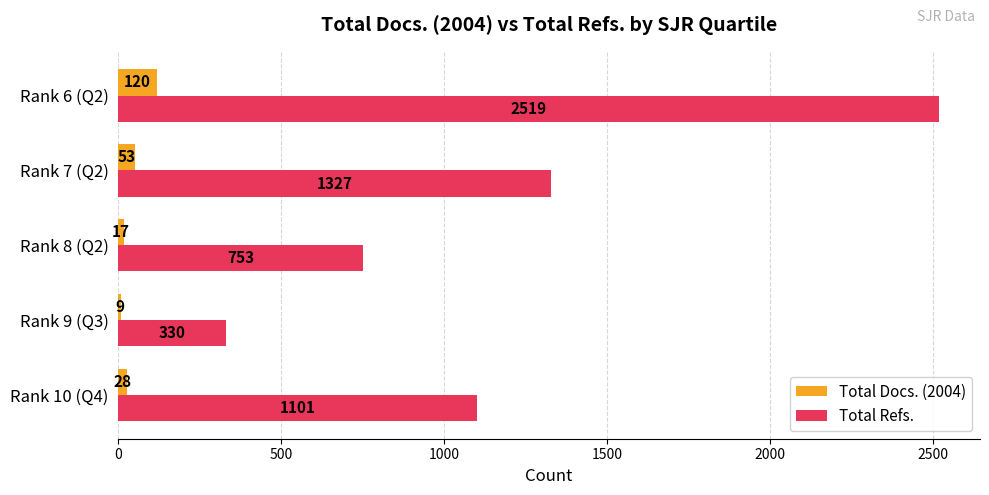

What is the difference between the highest and lowest values at Rank 6 (Q2)?

2399